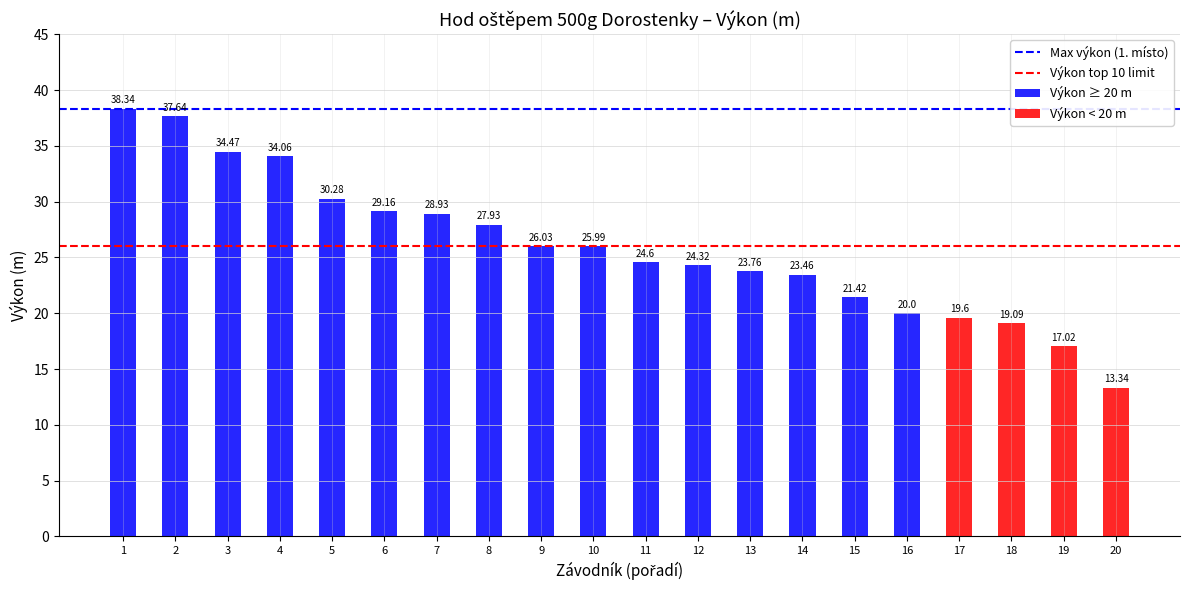

What is the difference between the second highest and second lowest values in the Pořadí series?

17.0